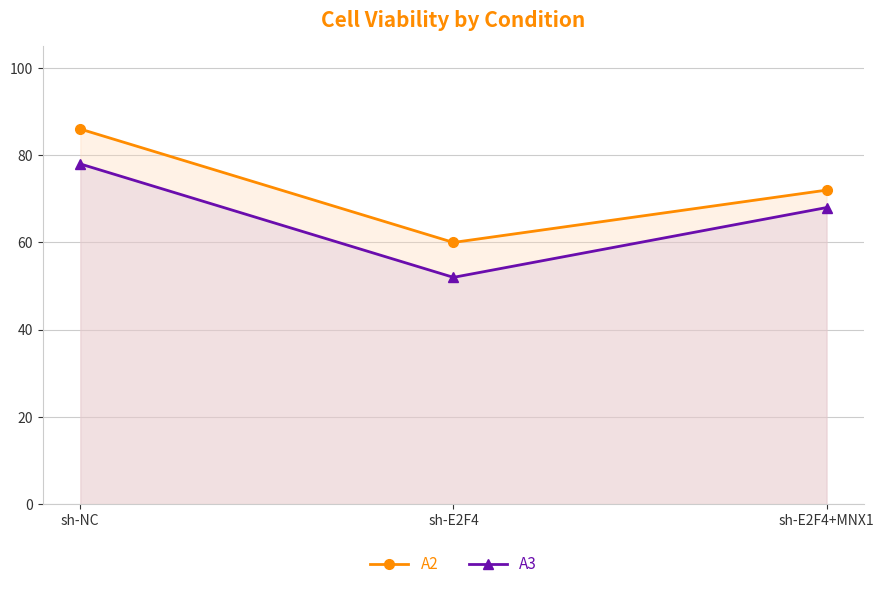

What is the sum of the A2 values at sh-E2F4 and sh-NC?

146